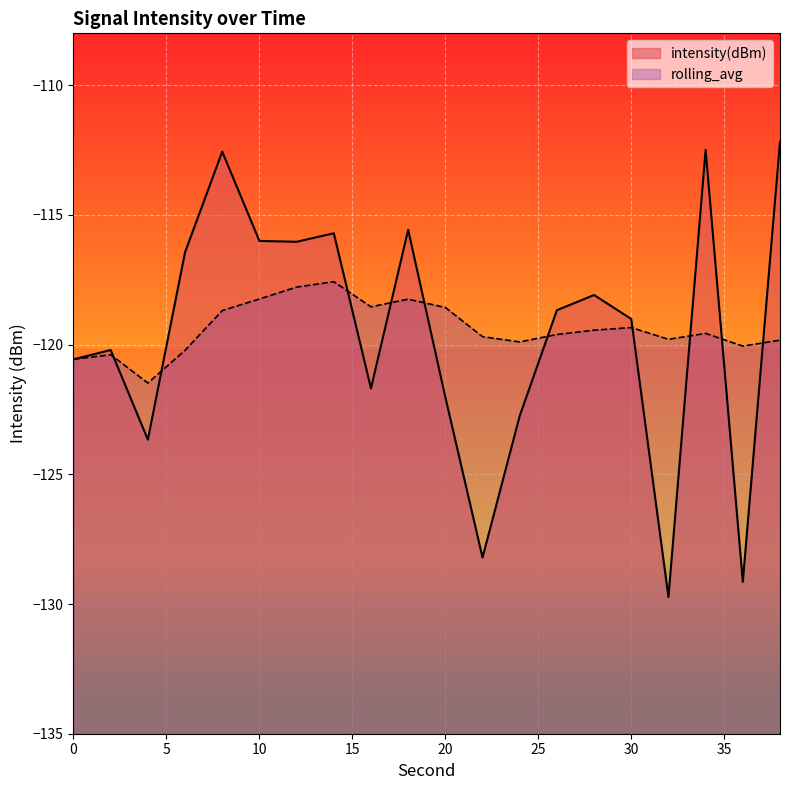

Rank the series at 36 from highest to lowest value.

rolling_avg, intensity(dBm)